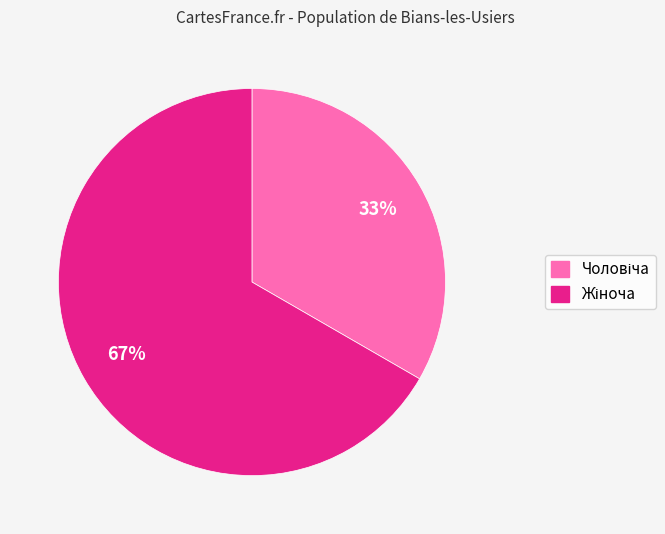

How many segments does this pie chart have?

2